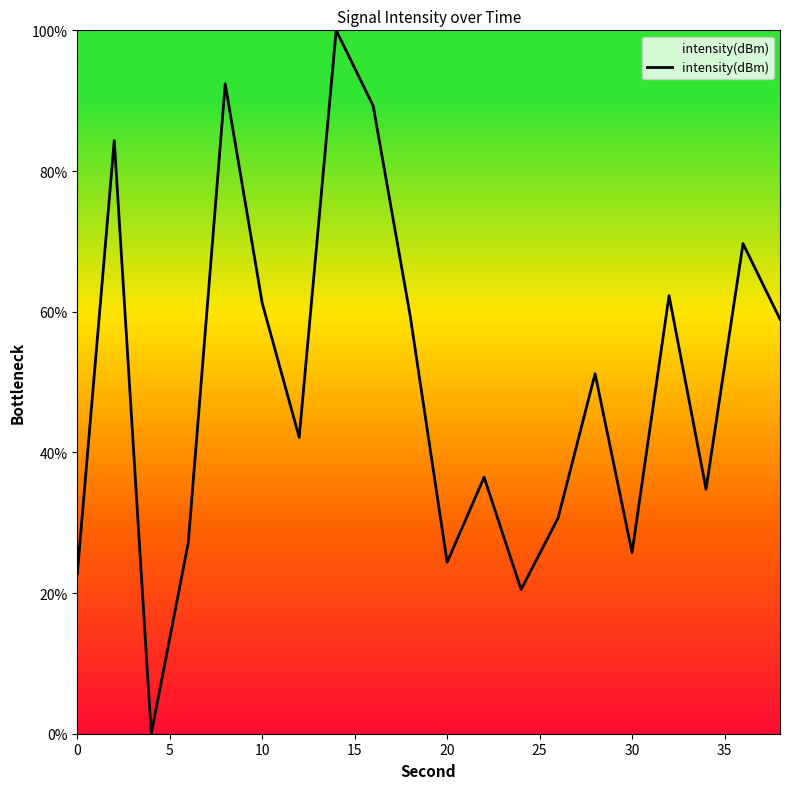

What is the maximum value shown in the chart?

100.0